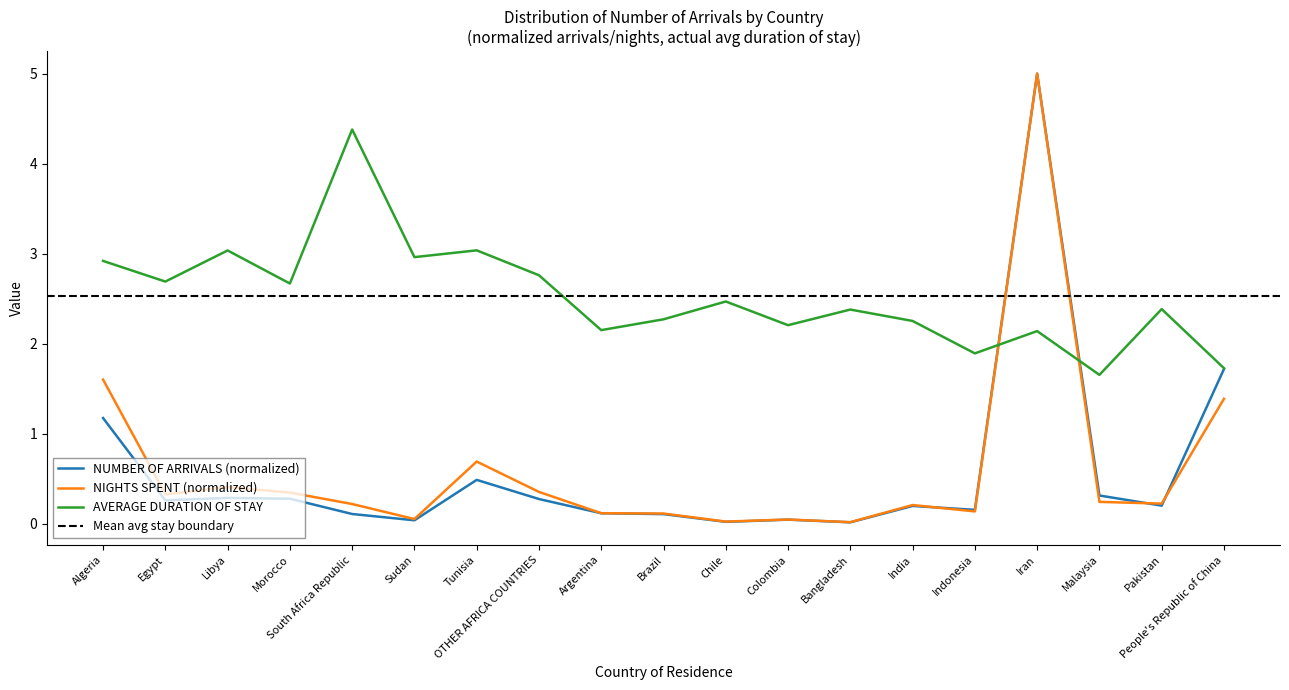

Rank the series by their maximum value, from lowest to highest.

AVERAGE DURATION OF STAY, NUMBER OF ARRIVALS, NIGHTS SPENT